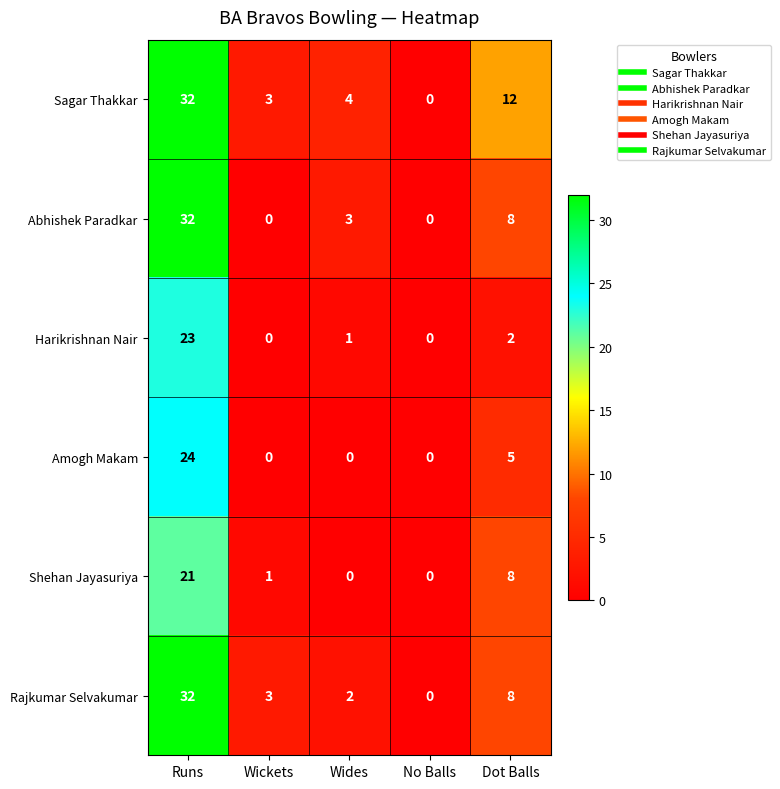

Count the Amogh Makam values in the range 0 to 5.

4